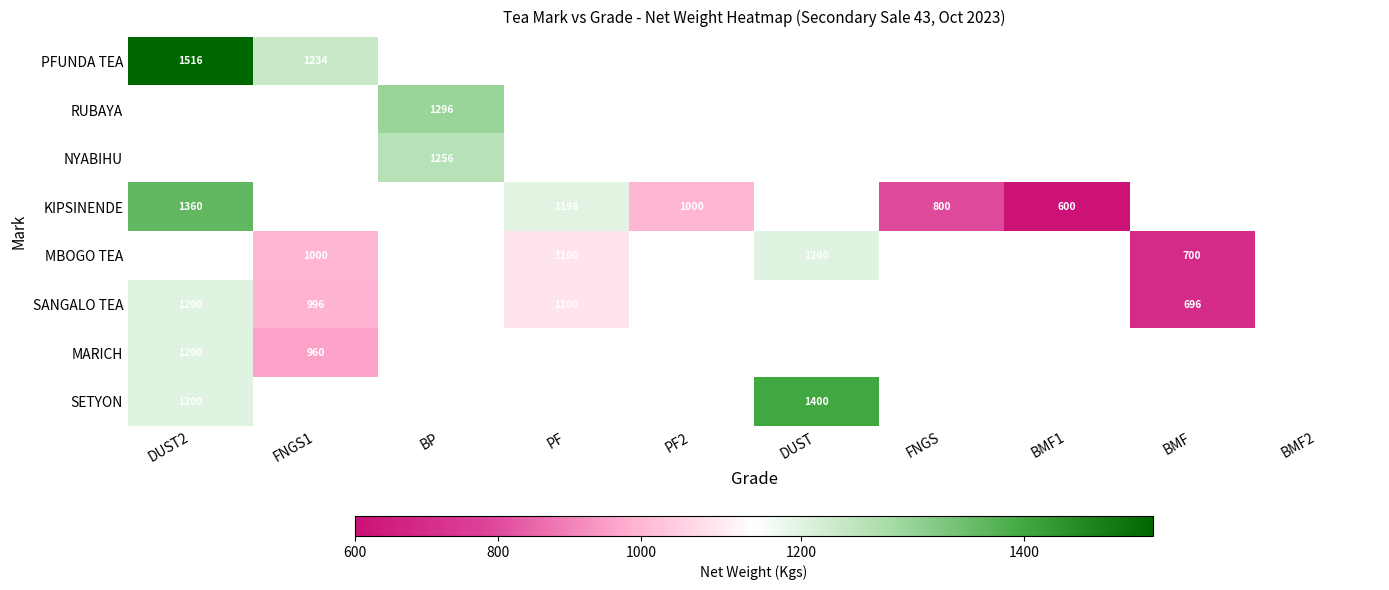

Is it true that PFUNDA TEA equals 1516 at DUST2?

True